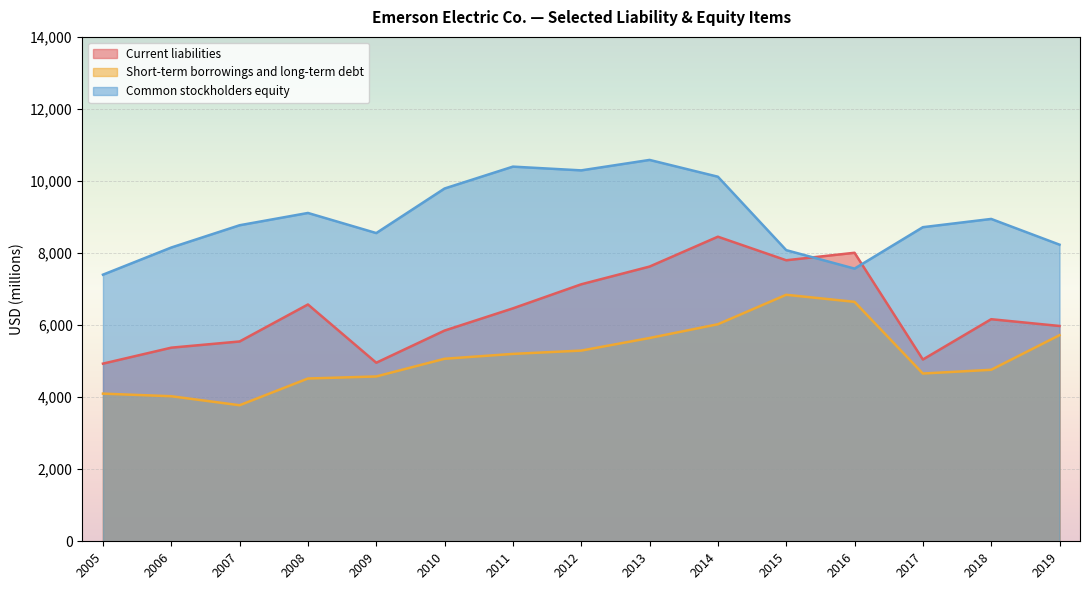

What is the difference between the Current liabilities values at 2005 and 2010?

918